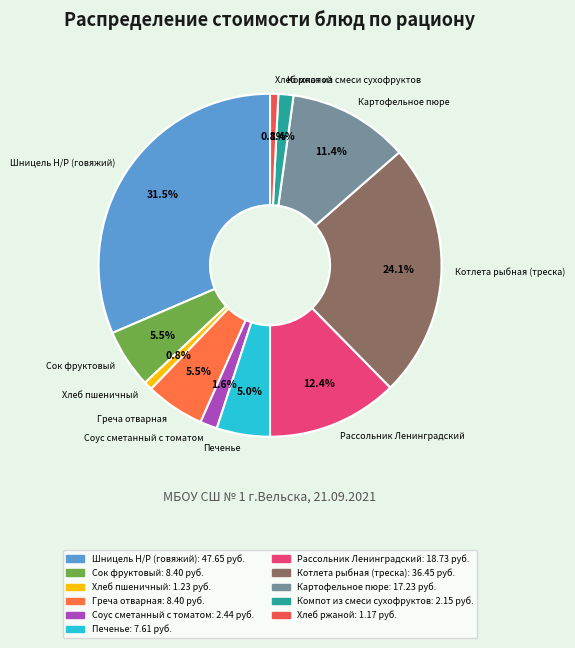

Is Компот из смеси сухофруктов the majority of the pie?

No